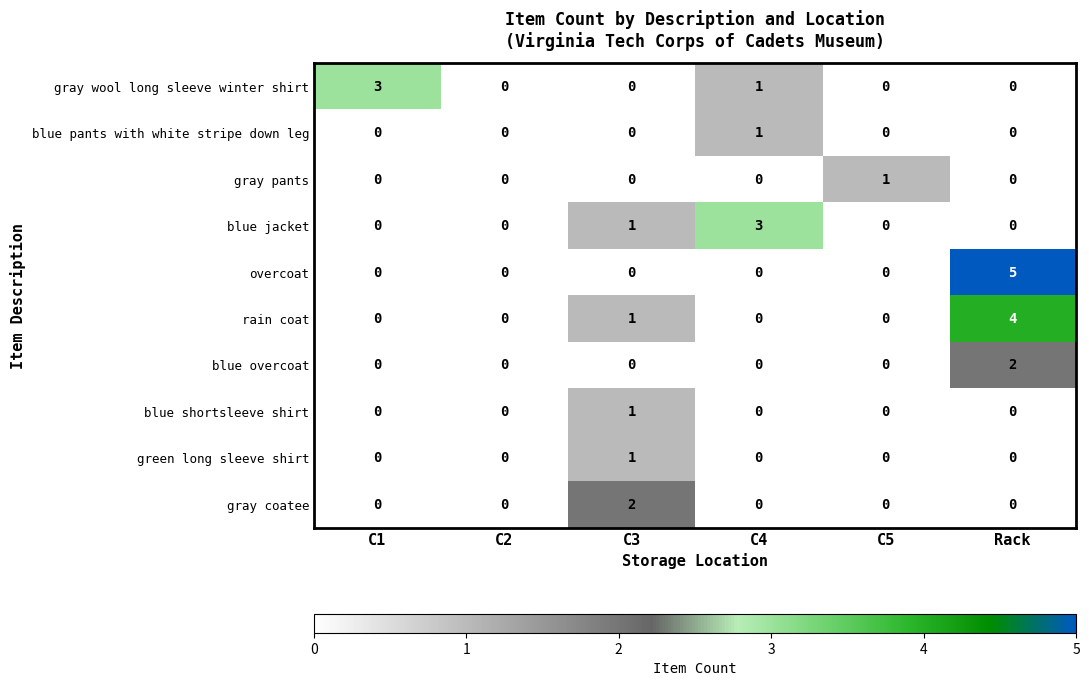

What is the maximum value shown in the chart?

5